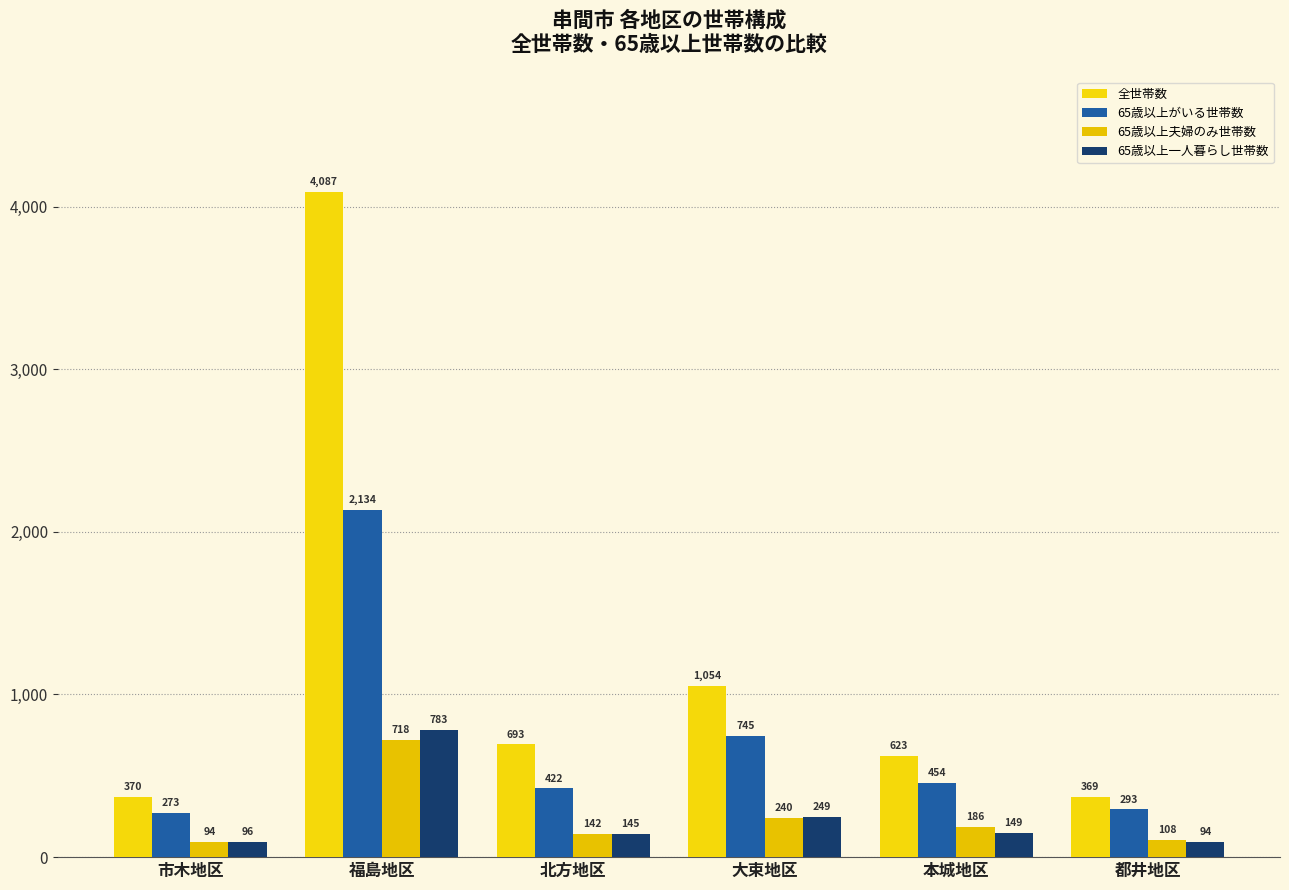

Does the chart contain stacked bars?

No